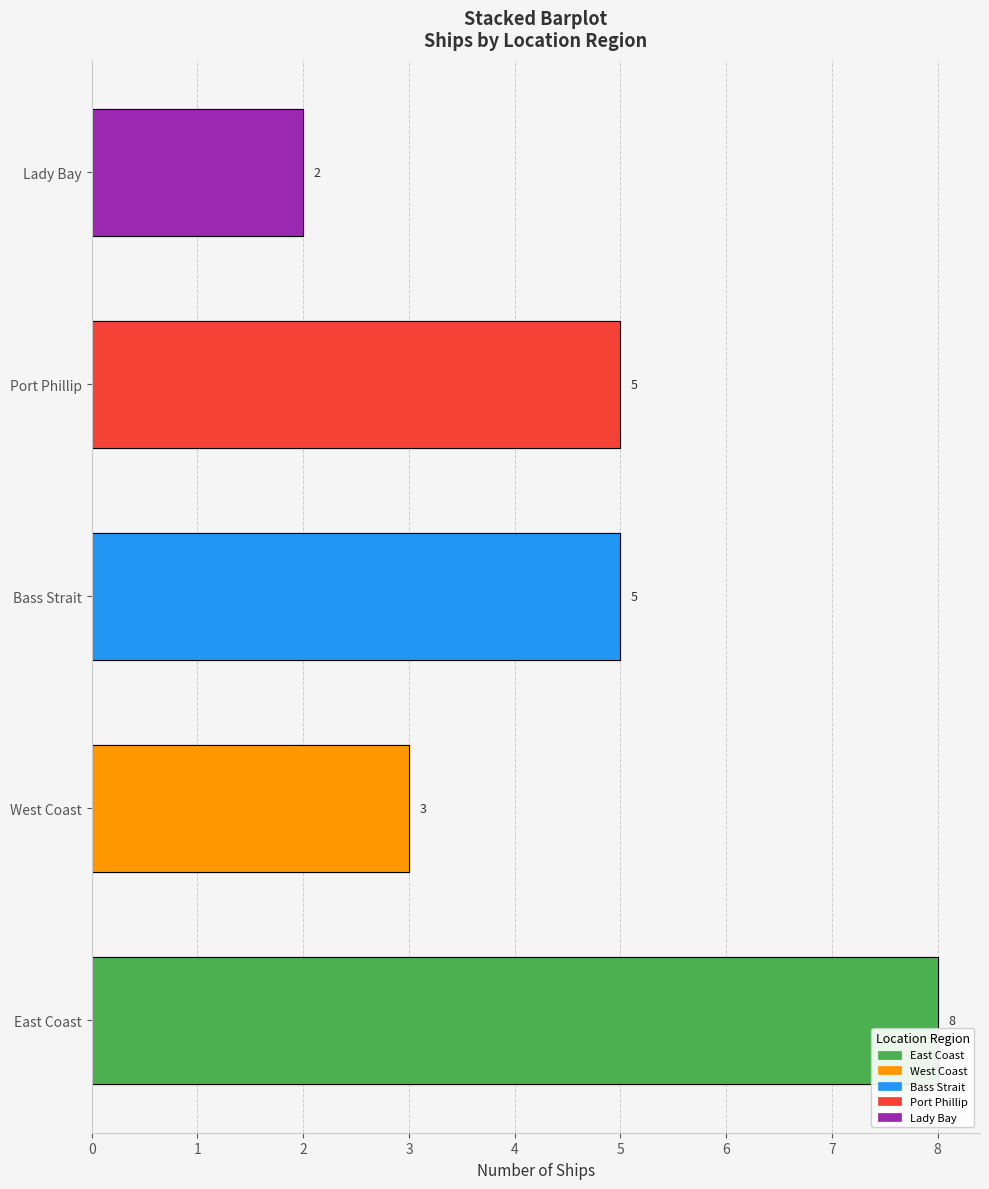

Reading left to right, transcribe all the data shown in this chart.

East Coast=8	West Coast=3	Bass Strait=5	Port Phillip=5	Lady Bay=2